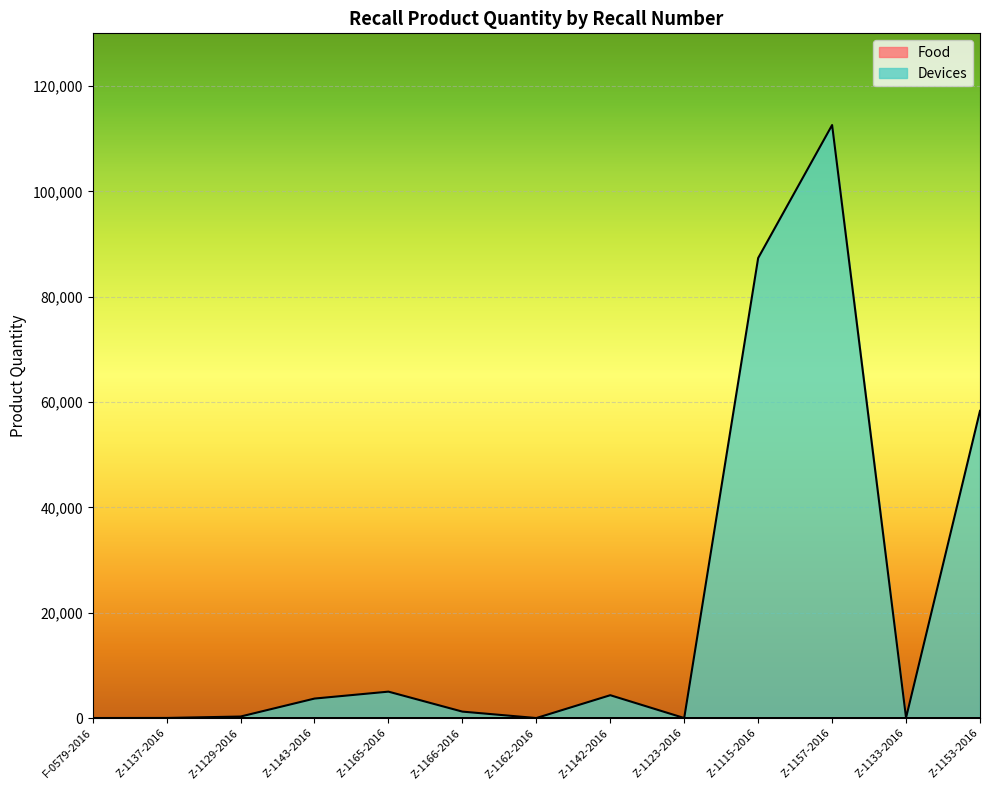

Is the value of Devices at Z-1142-2016 greater than the value of Food at F-0579-2016?

Yes